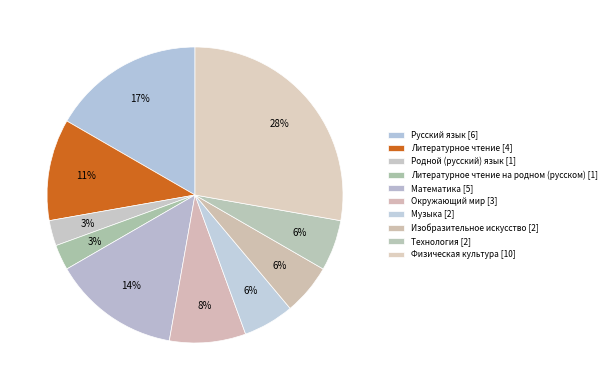

Count the number of slices in the pie.

10